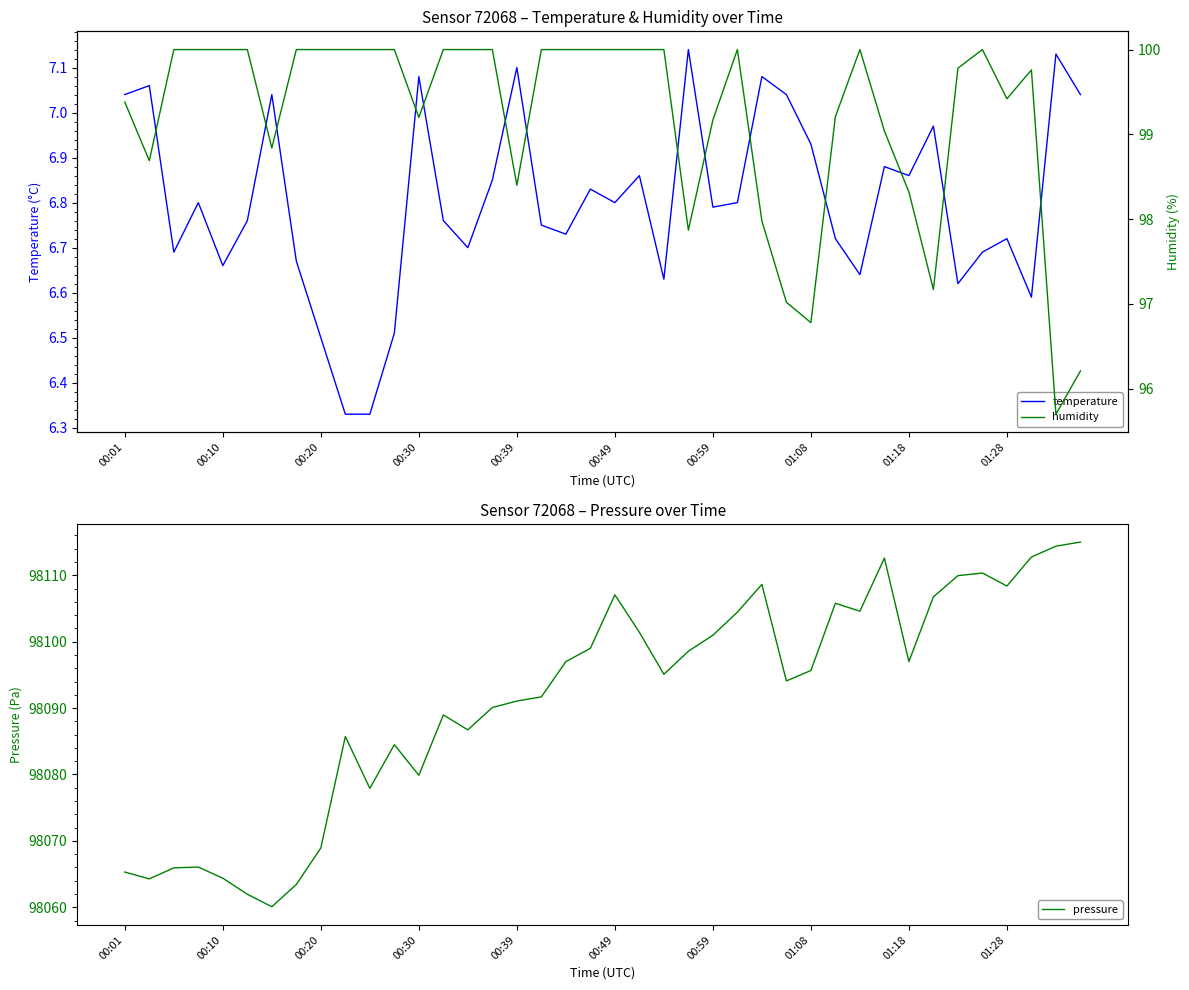

True or false: humidity and pressure intersect in this chart.

False